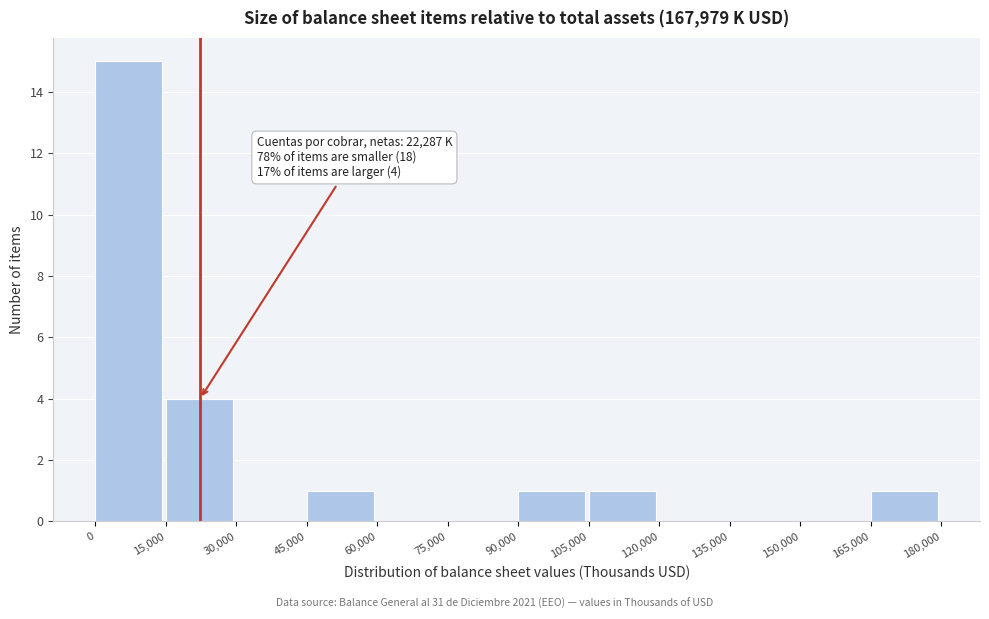

Over which range of the x-axis is the bar tallest?

0 to 15,000